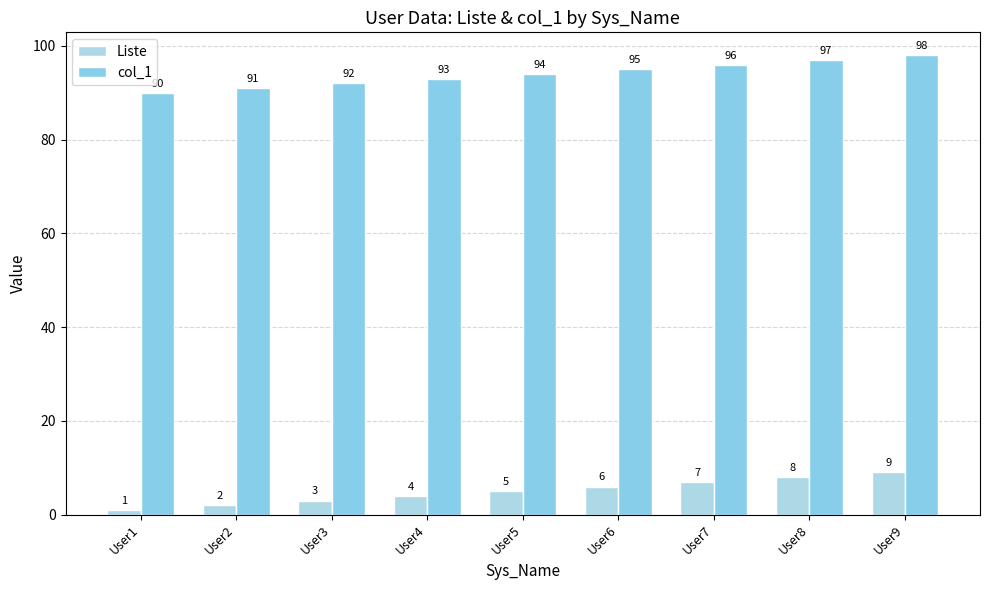

At User5, list the series in order from smallest to largest.

Liste, col_1